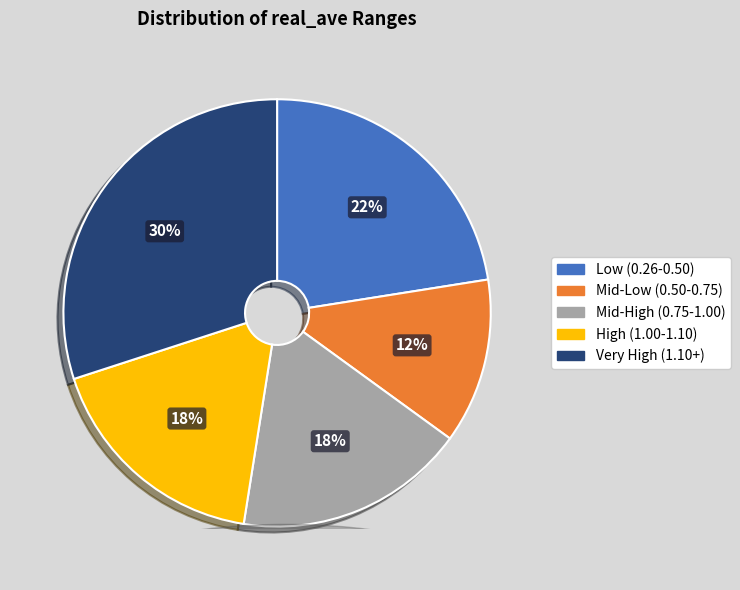

Is there any slice that represents more than half of the pie?

No